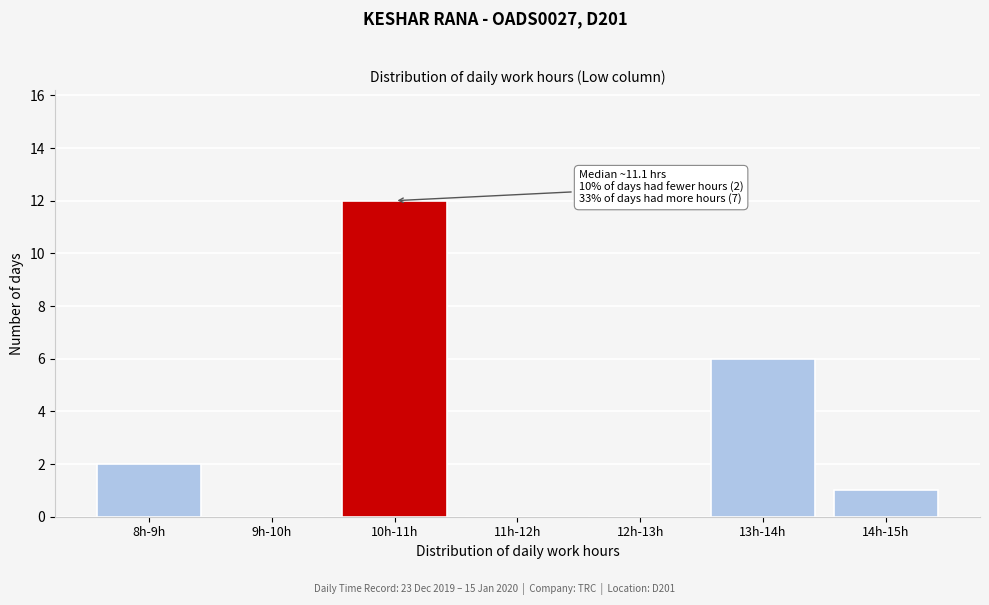

Reading left to right, list all the values displayed in this chart.

8h-9h=2	9h-10h=0	10h-11h=12	11h-12h=0	12h-13h=0	13h-14h=6	14h-15h=1